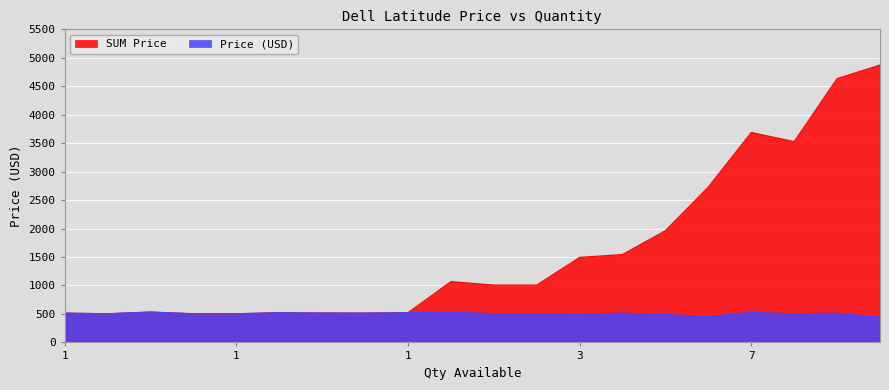

How many lines are shown in the chart?

2